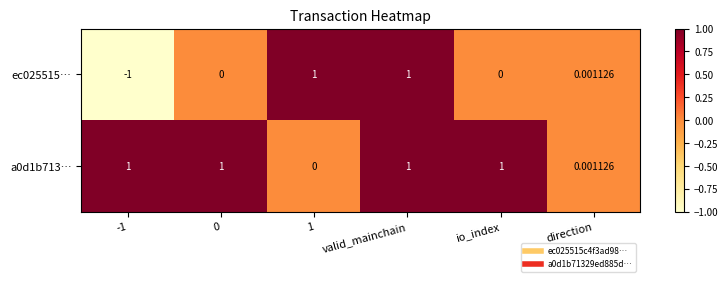

Is the value of a0d1b713… at -1 greater than the value of ec025515… at io_index?

Yes